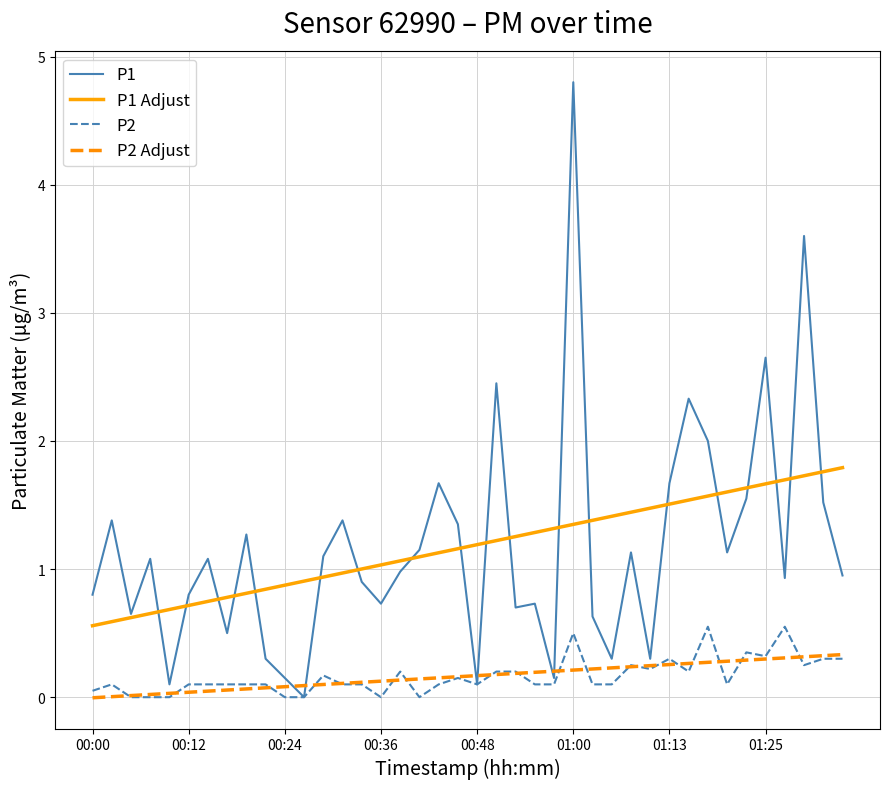

What is the highest value of the P1 series?

4.8